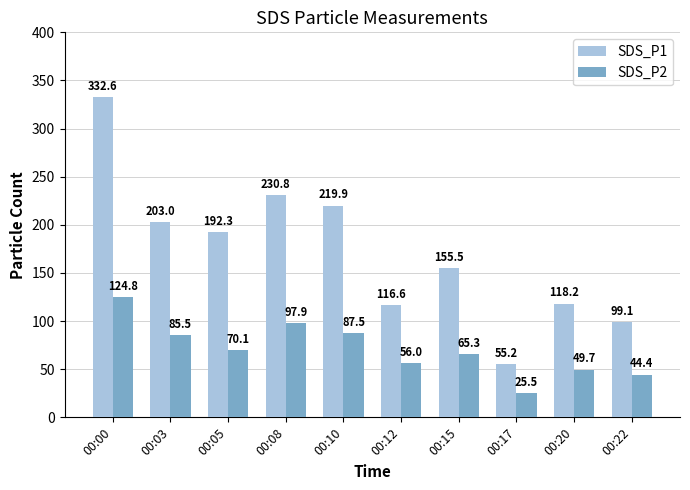

What is the difference between the second highest and minimum values in the SDS_P1 series?

175.7